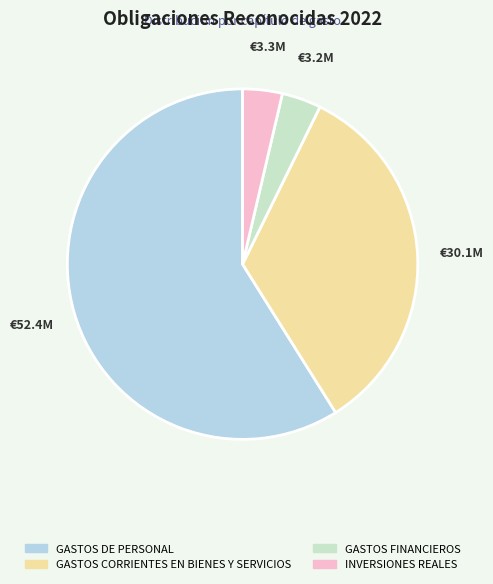

Is there a majority slice in this chart?

Yes